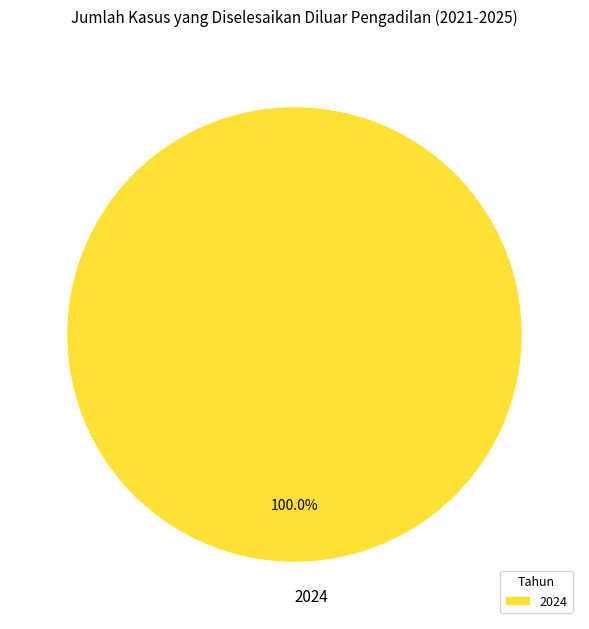

Rank the categories by value from lowest to highest.

2024